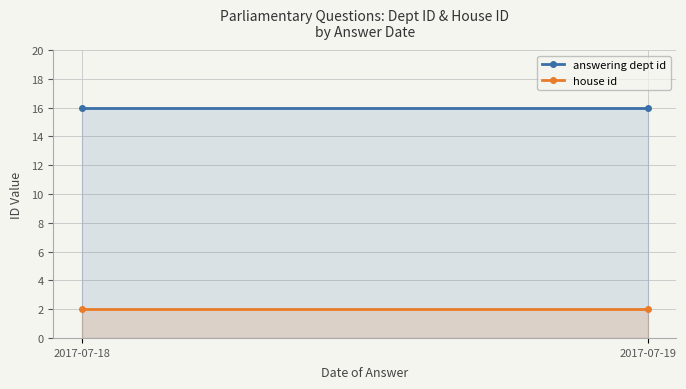

List the labels in order of house id value, smallest first.

2017-07-18, 2017-07-19